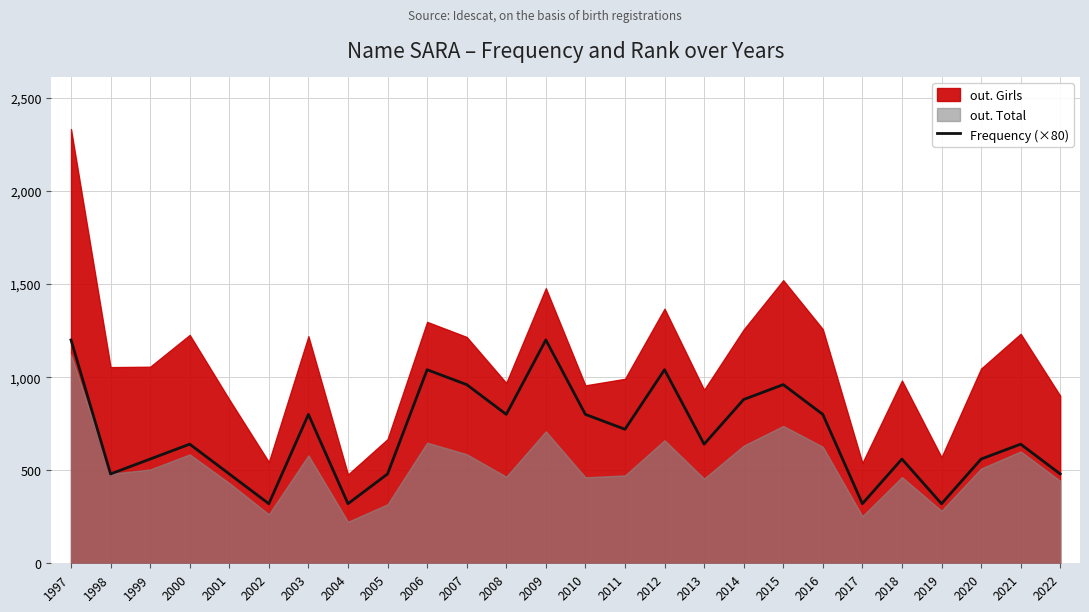

What is the change in value from 2003 to 2013?

-160